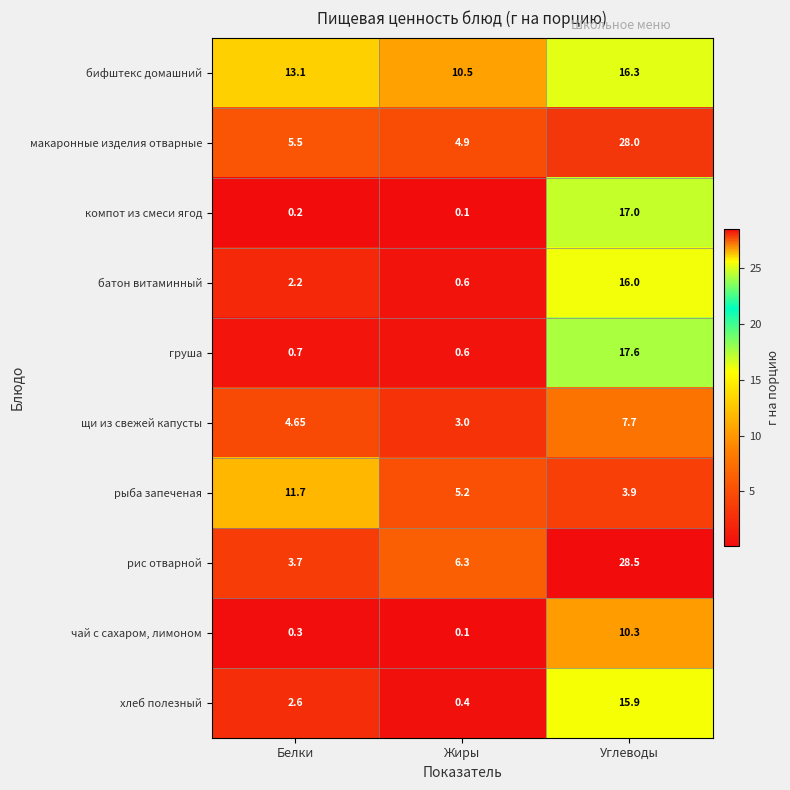

Which category has the highest value in the груша series?

Углеводы